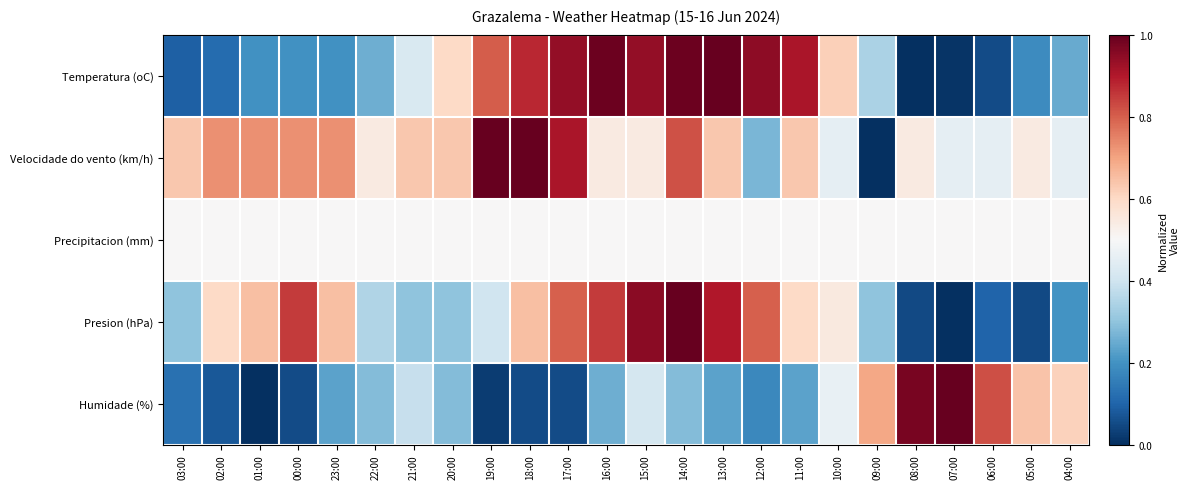

What is the spread (max minus min) of values at 10:00?

0.2